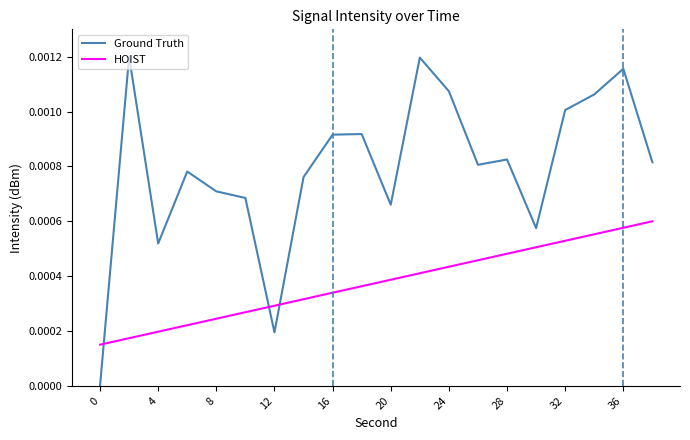

True or false: Ground Truth and HOIST intersect in this chart.

True